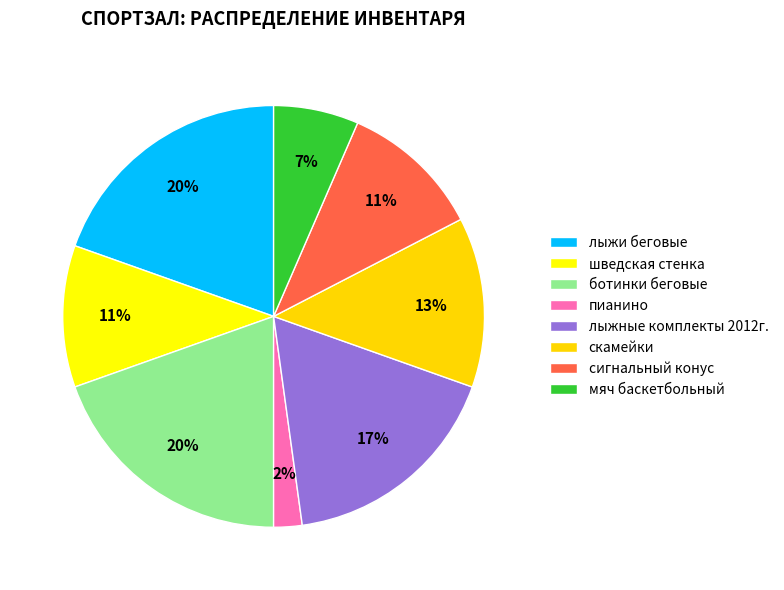

Which has a higher value, пианино or ботинки беговые?

ботинки беговые